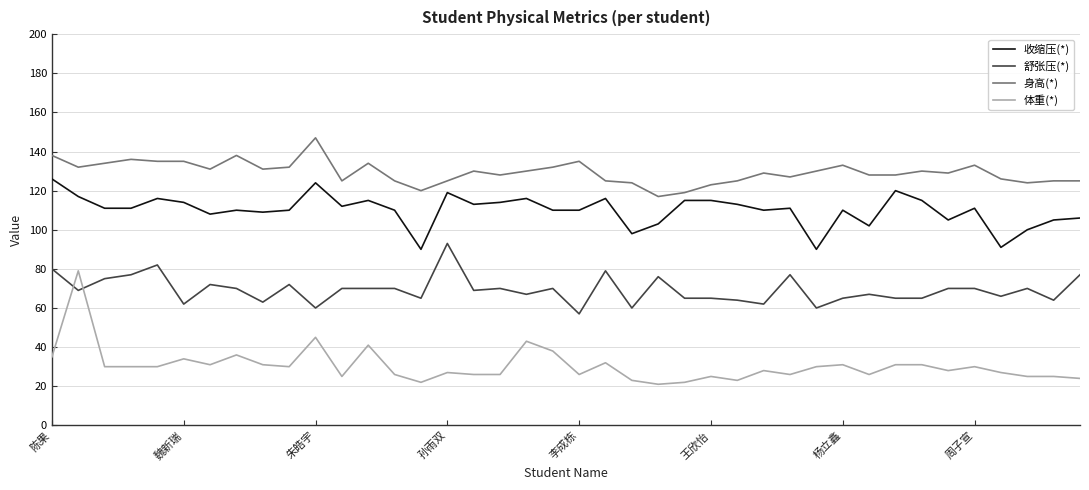

True or false: 舒张压(*) and 收缩压(*) intersect in this chart.

False